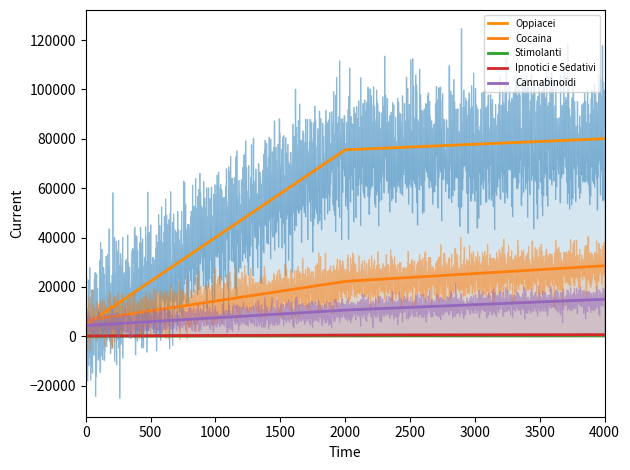

Does the chart display data point markers on the line(s)?

No